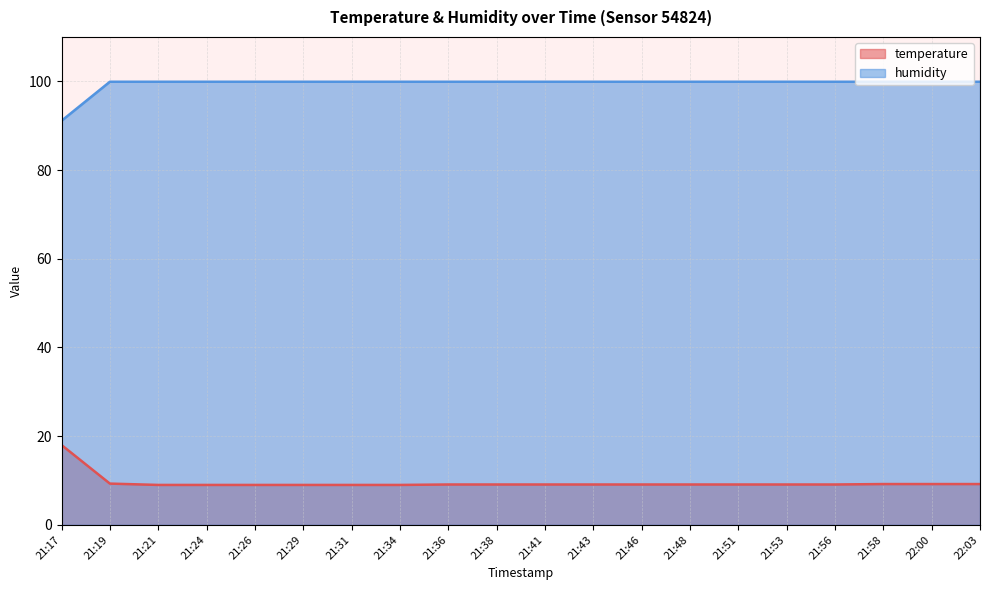

Is the value of temperature at 21:17 greater than the value of humidity at 21:38?

No